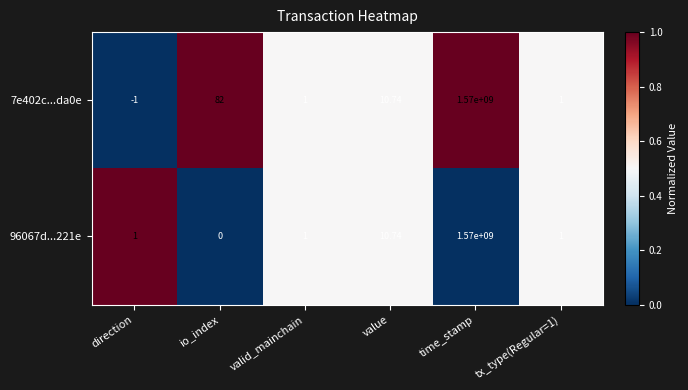

At which label does 7e402c...da0e first exceed 10?

io_index